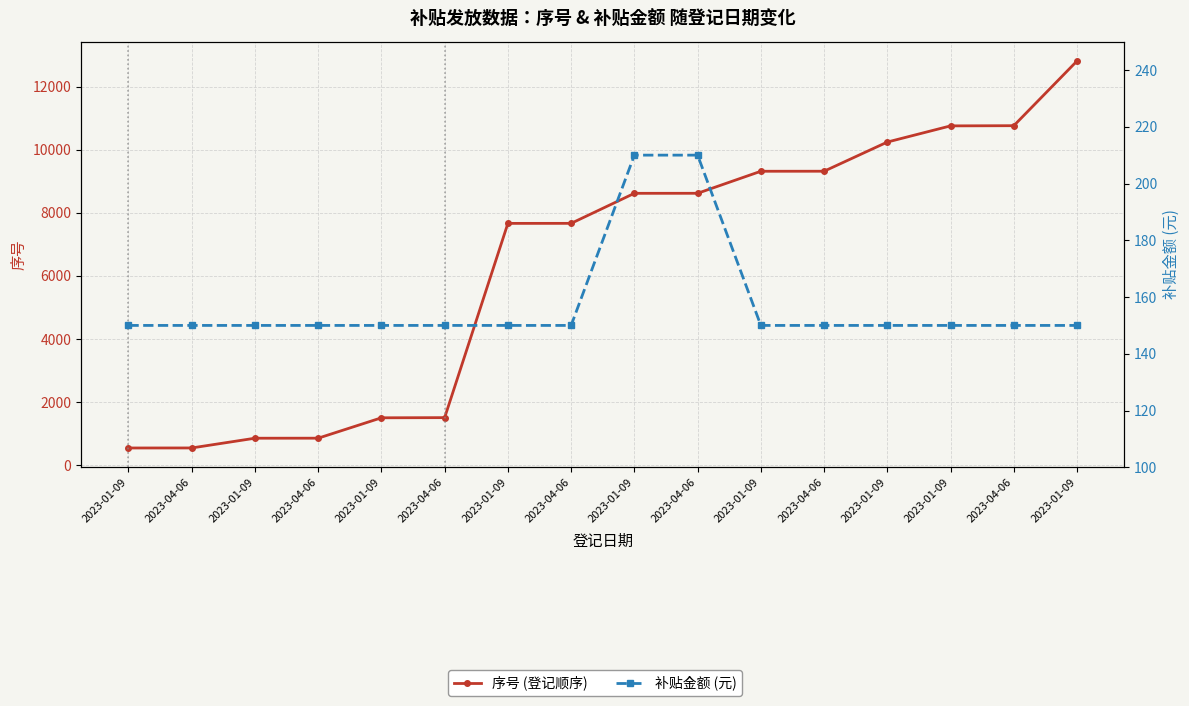

True or false: 补贴金额 and 序号 cross at least once.

False